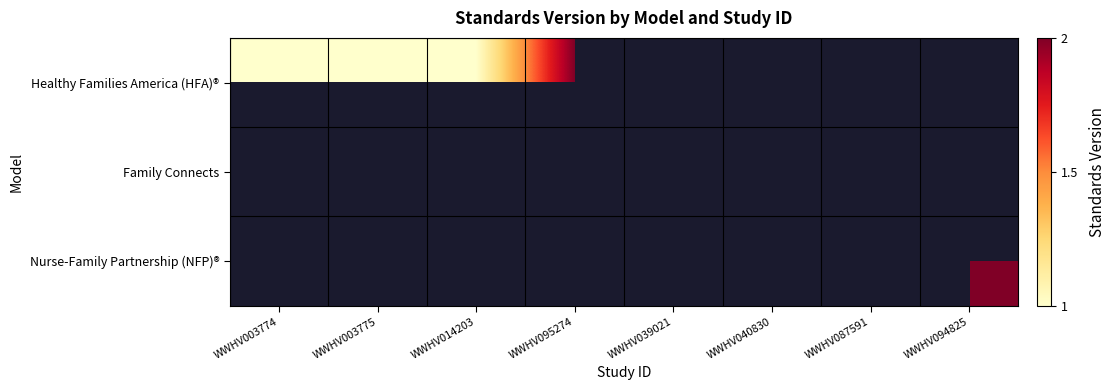

What is the greatest value displayed?

2